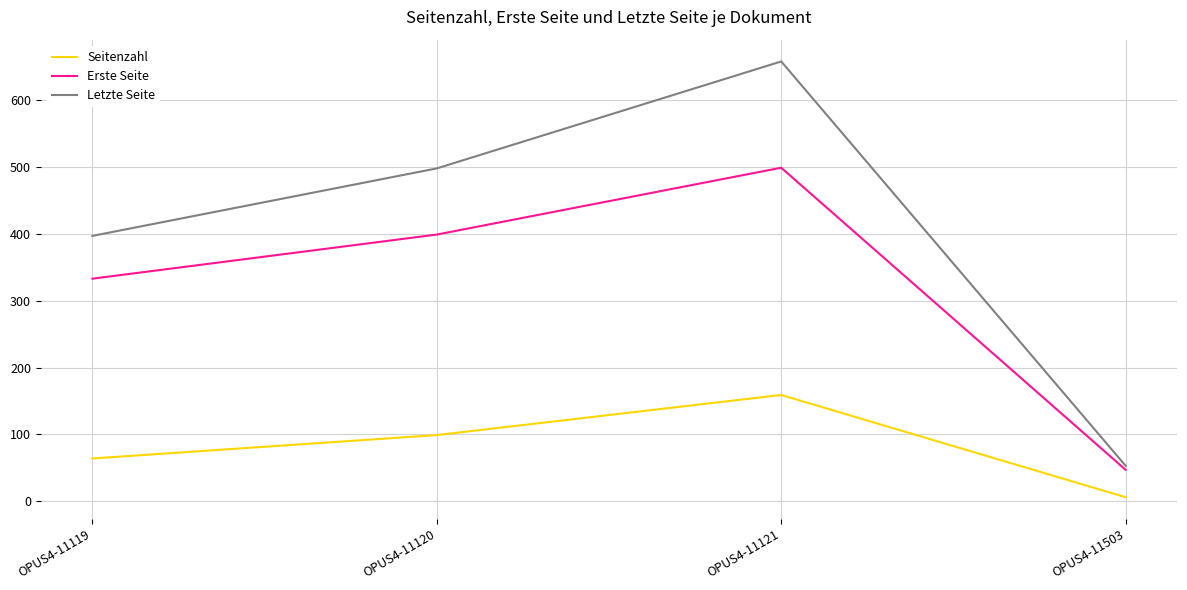

At which label is Seitenzahl closest to 82?

OPUS4-11120